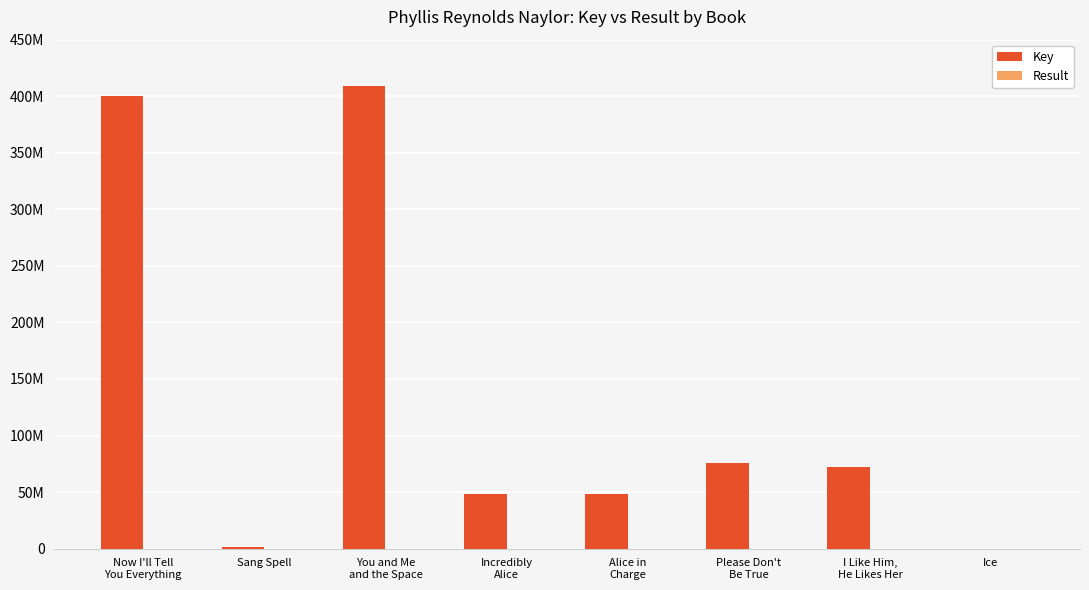

The Result series shows 2 at Incredibly
Alice. True or false?

False